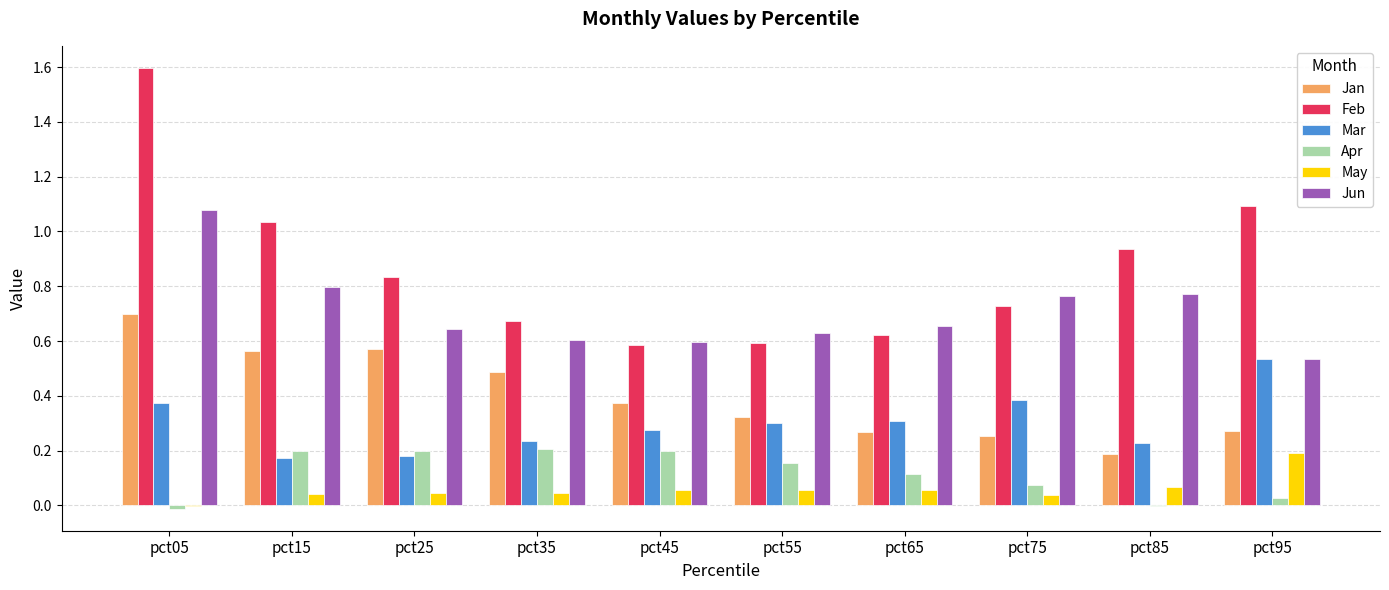

What is the total value across all series at pct35?

2.3